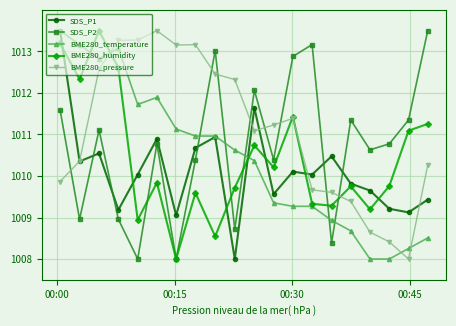

In SDS_P2, how many points are higher than both neighbors (excluding endpoints)?

6